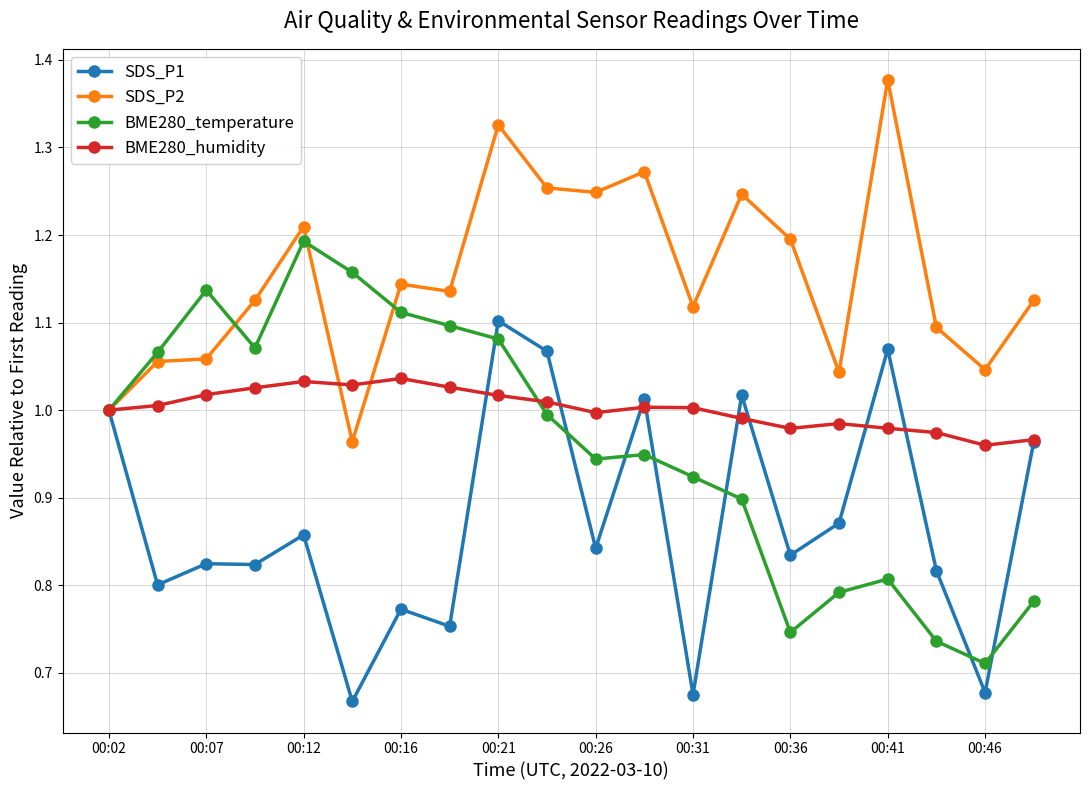

Which series has the largest total across all categories?

SDS_P2